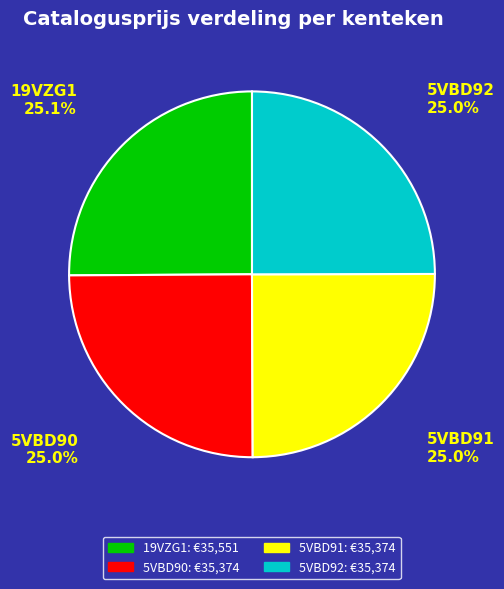

Does 19VZG1 account for over 50% of the chart?

No